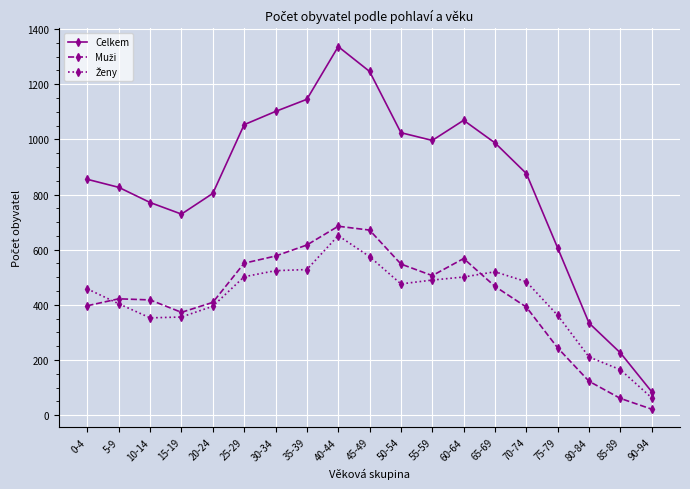

Is this an area chart (filled region under the line)?

No